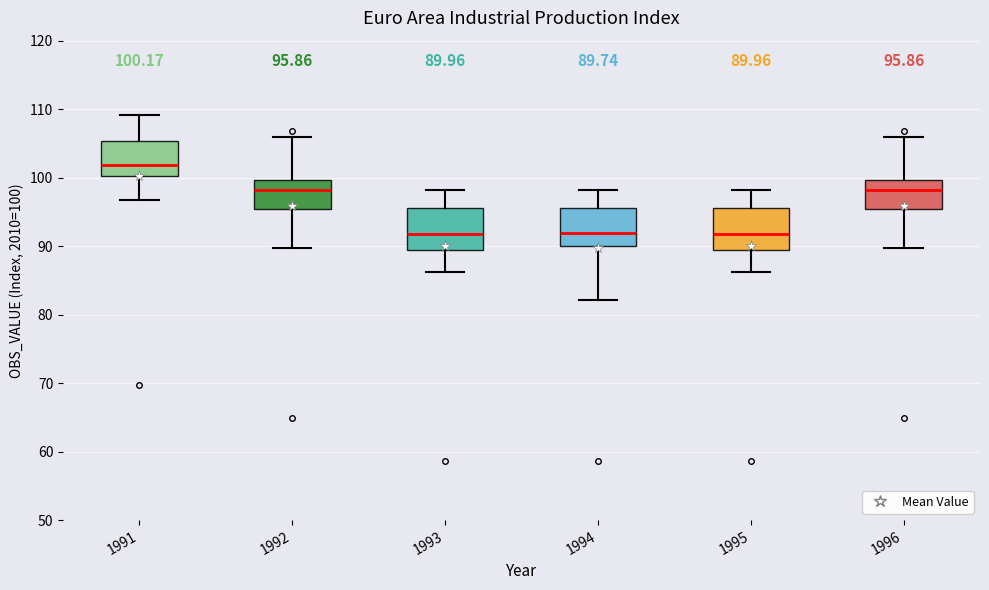

Which box's median line is the highest?

1991